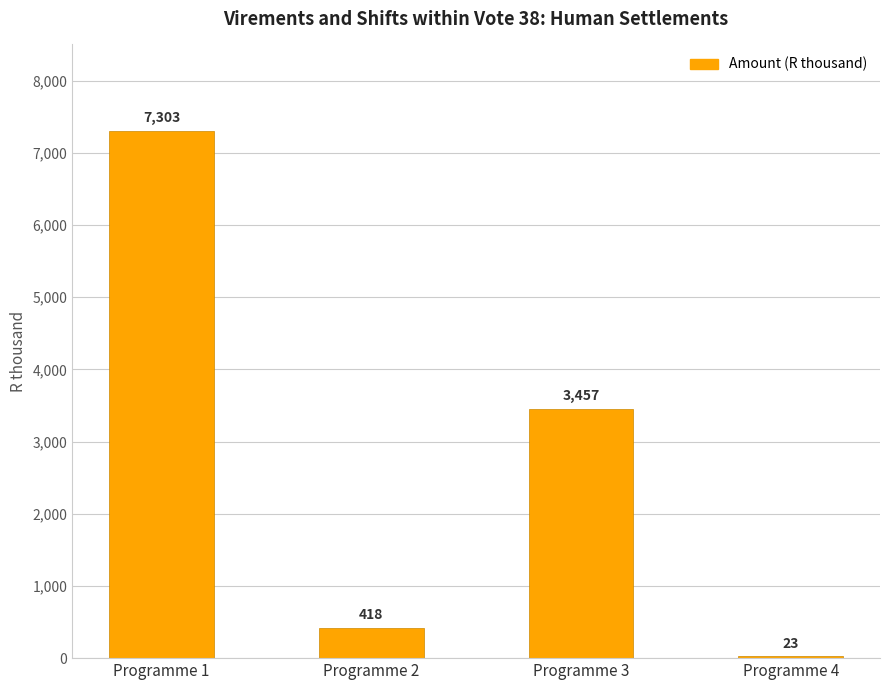

Are the bars horizontal?

No